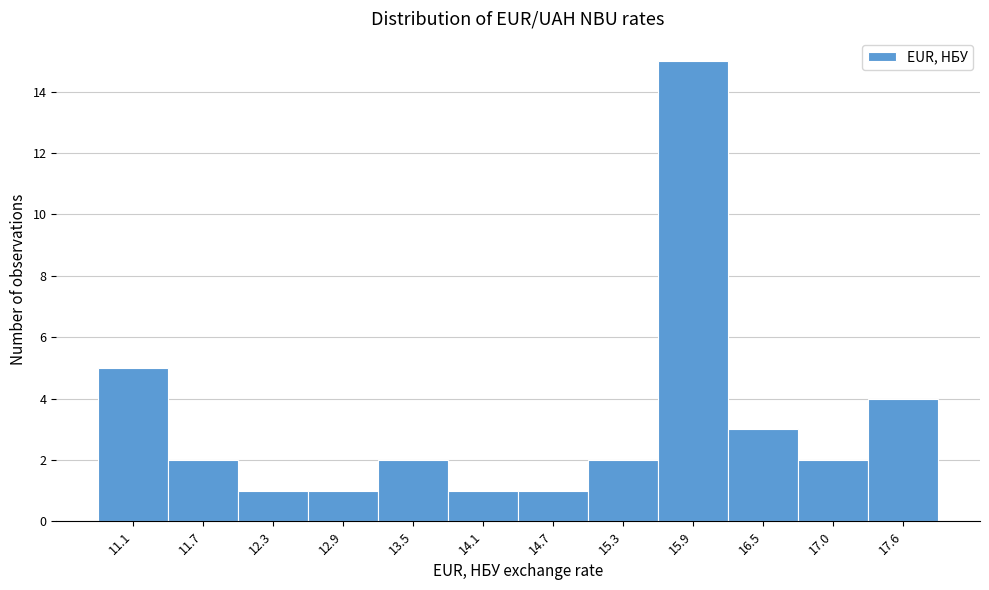

Reading left to right, transcribe this chart: for each bar, give the range it covers on the x-axis and its height. Neither the bar edges nor the heights are printed on the chart, so give them approximately, as read against the axes.

10.8 to 11.4: 5
11.4 to 12.0: 2
12.0 to 12.6: 1
12.6 to 13.2: 1
13.2 to 13.8: 2
13.8 to 14.4: 1
14.4 to 15.0: 1
15.0 to 15.6: 2
15.6 to 16.2: 15
16.2 to 16.7: 3
16.7 to 17.3: 2
17.3 to 17.9: 4